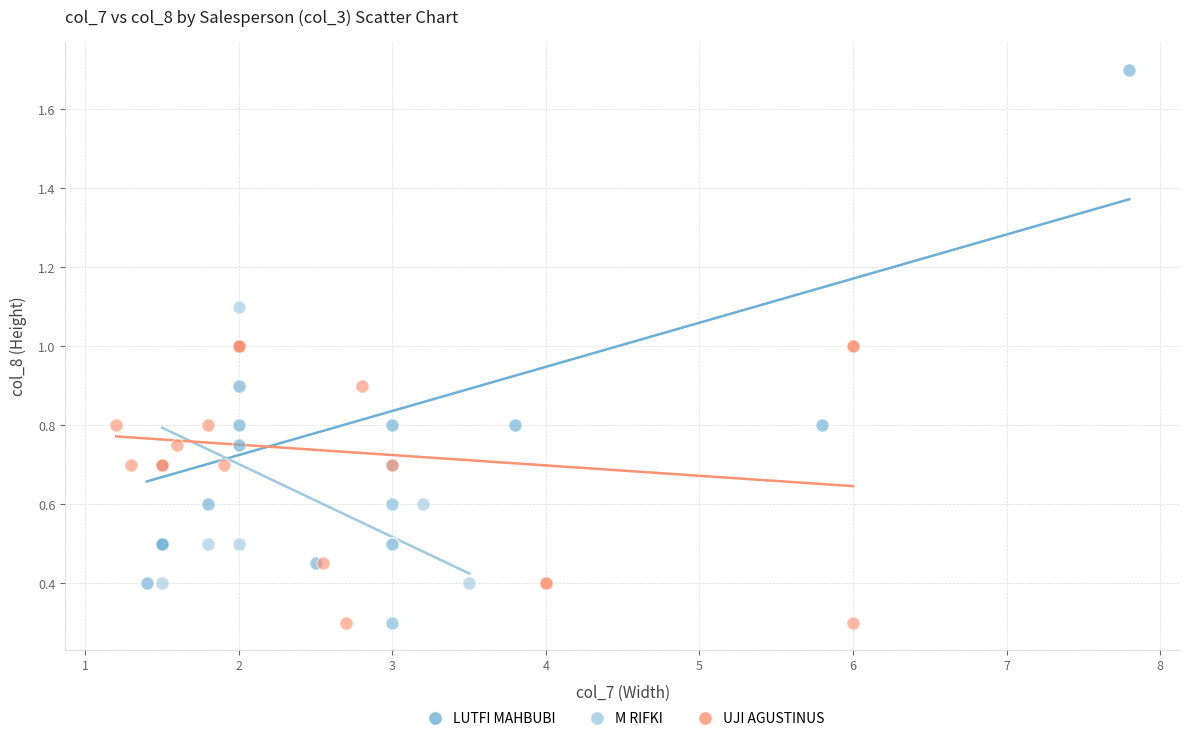

Which series has the widest spread of Y values?

LUTFI MAHBUBI